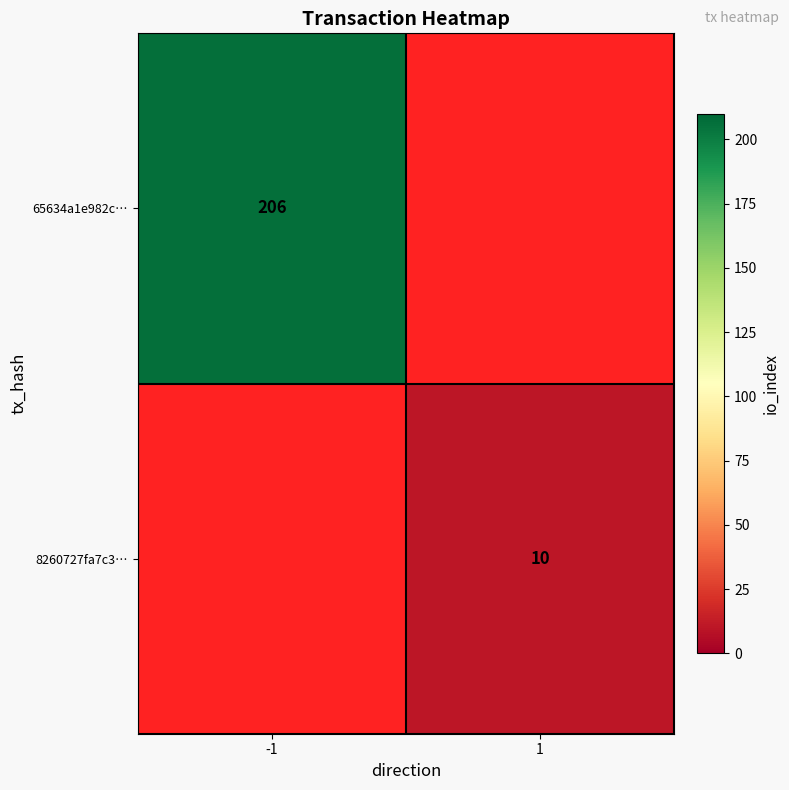

What is the greatest value displayed?

206.0